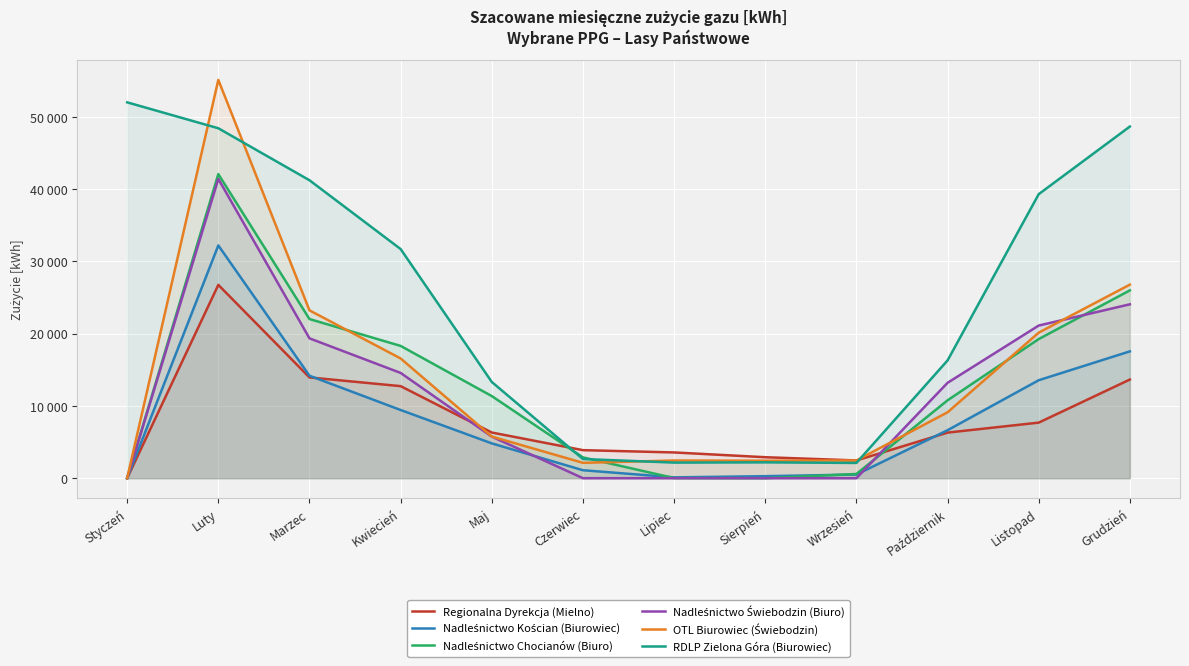

How many values in the OTL Biurowiec (Świebodzin) series exceed 9111?

5